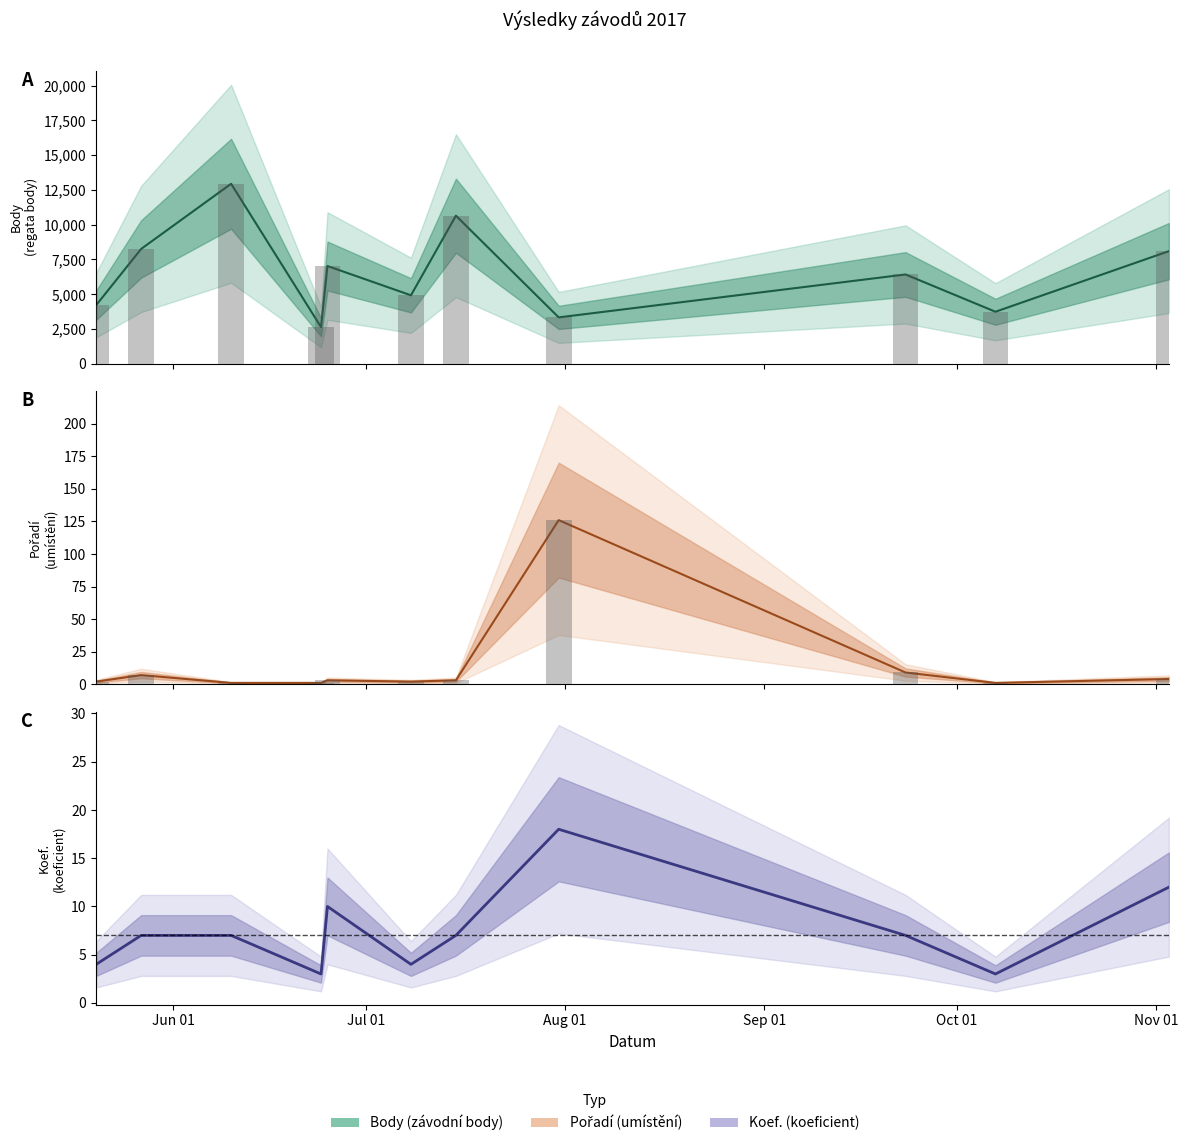

What is the difference between the second highest and second lowest values in the Body series?

7315